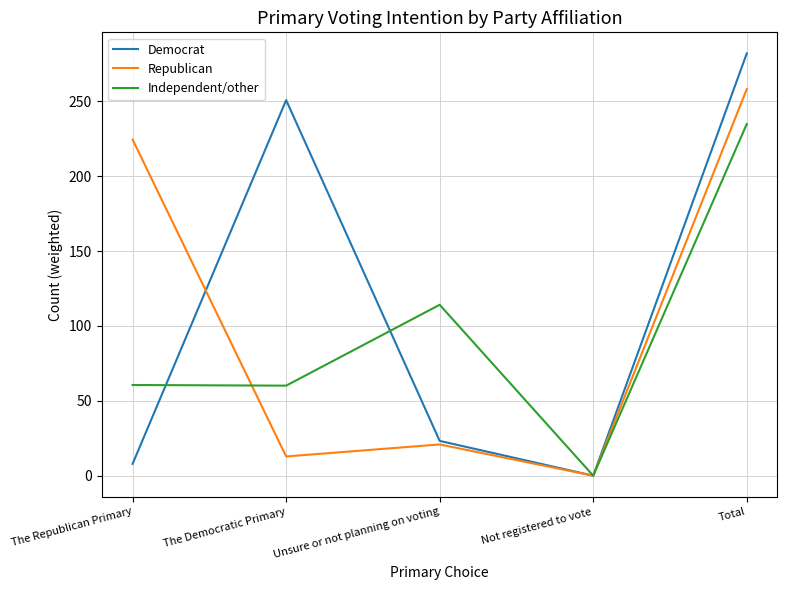

Which series ends up on top after the final intersection of Democrat and Republican?

Democrat